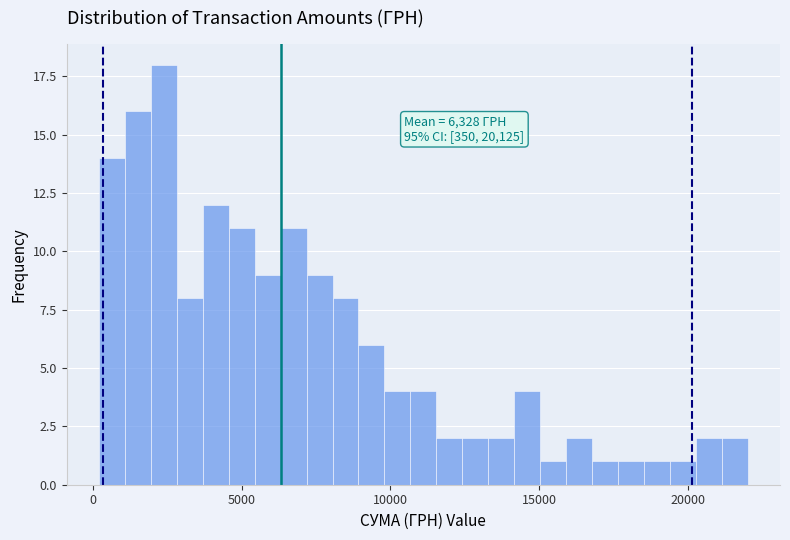

Read against the x-axis, roughly where is the centre of the tallest bar?

2500